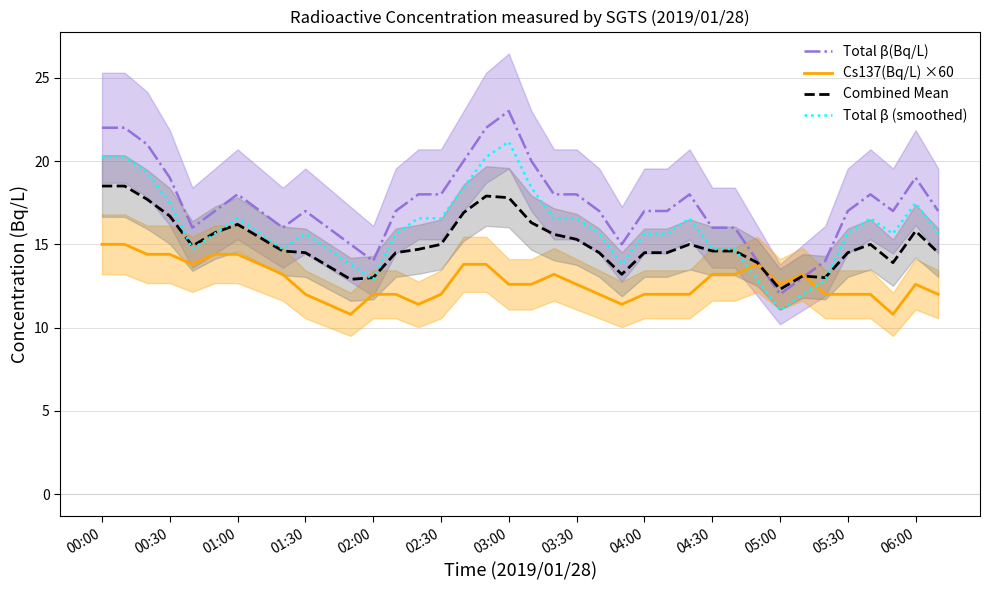

Reading right to left, what are all the values shown in this chart?

Total β(Bq/L): 17.0	19.0	17.0	18.0	17.0	14.0	13.0	12.0	14.0	16.0	16.0	18.0	17.0	17.0	15.0	17.0	18.0	18.0	20.0	23.0	22.0	20.0	18.0	18.0	17.0	14.0	15.0	16.0	17.0	16.0	17.0	18.0	17.0	16.0	19.0	21.0	22.0	22.0
Cs137(Bq/L) ×60: 12.0	12.6	10.8	12.0	12.0	12.0	13.2	12.6	13.8	13.2	13.2	12.0	12.0	12.0	11.4	12.0	12.6	13.2	12.6	12.6	13.8	13.8	12.0	11.4	12.0	12.0	10.8	11.4	12.0	13.2	13.8	14.4	14.4	13.8	14.4	14.4	15.0	15.0
Combined Mean: 14.5	15.8	13.9	15.0	14.5	13.0	13.1	12.3	13.9	14.6	14.6	15.0	14.5	14.5	13.2	14.5	15.3	15.6	16.3	17.8	17.9	16.9	15.0	14.7	14.5	13.0	12.9	13.7	14.5	14.6	15.4	16.2	15.7	14.9	16.7	17.7	18.5	18.5
Total β (smoothed): 15.6	17.5	15.6	16.6	15.6	12.9	12.0	11.0	12.9	14.7	14.7	16.6	15.6	15.6	13.8	15.6	16.6	16.6	18.4	21.2	20.2	18.4	16.6	16.6	15.6	12.9	13.8	14.7	15.6	14.7	15.6	16.6	15.6	14.7	17.5	19.3	20.2	20.2